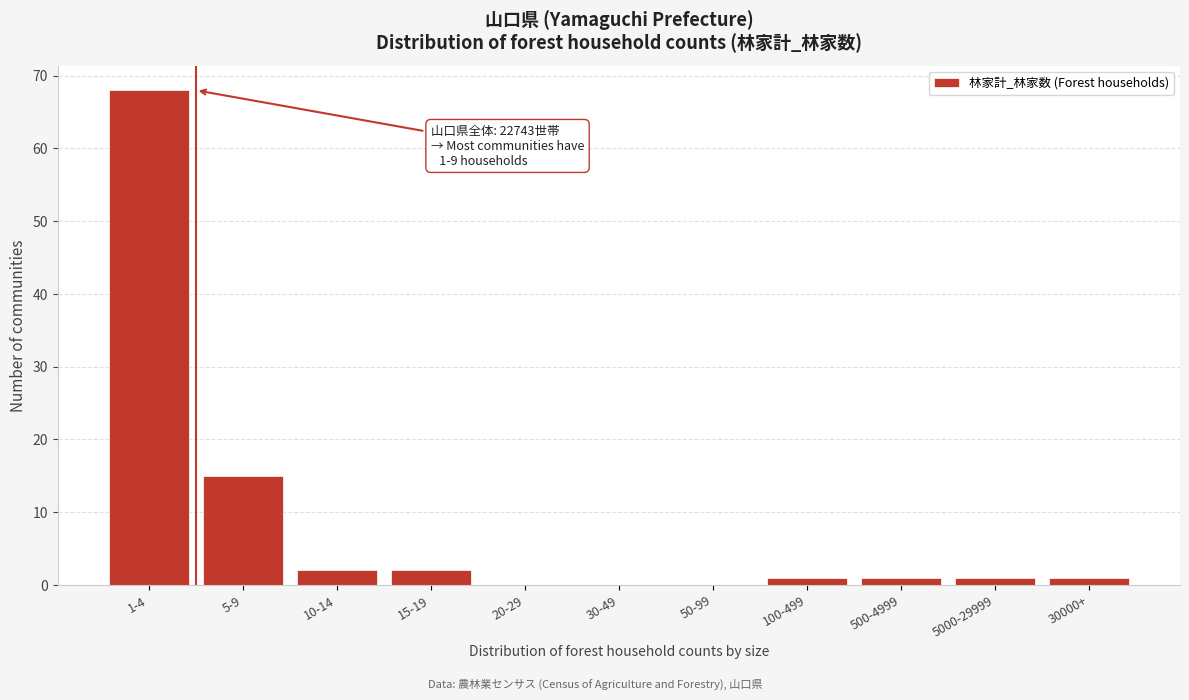

Reading left to right, transcribe all the data shown in this chart.

1-4=68	5-9=15	10-14=2	15-19=2	20-29=0	30-49=0	50-99=0	100-499=1	500-4999=1	5000-29999=1	30000+=1